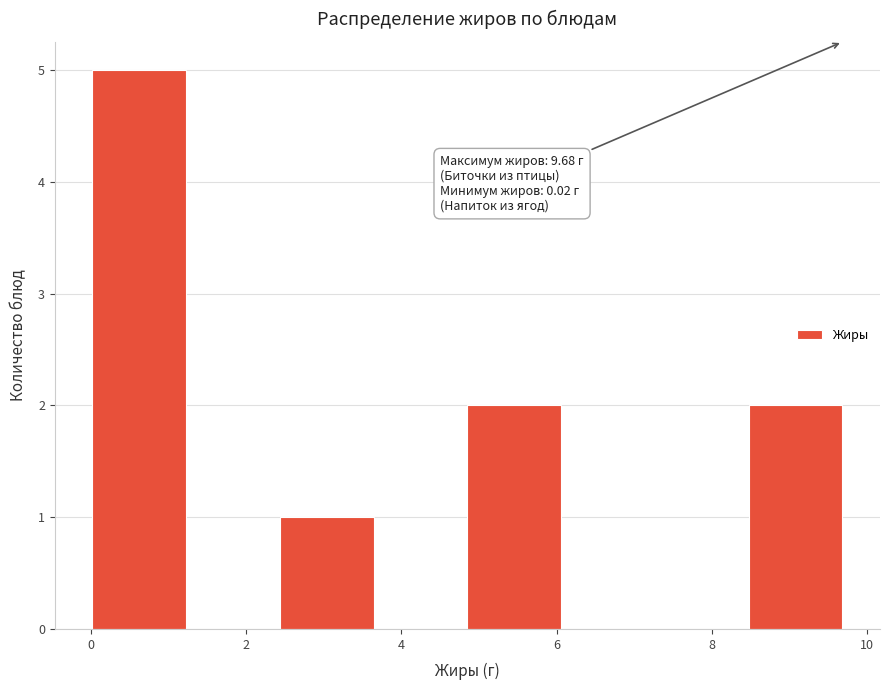

Which range on the x-axis has the tallest bar?

0.0 to 1.2